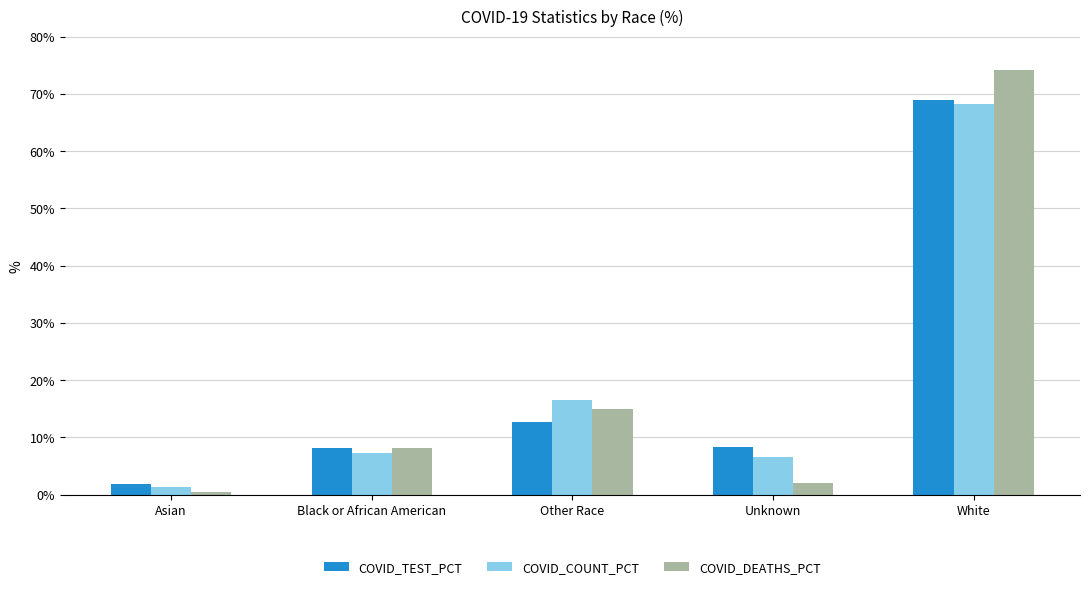

How many bars are there in each group?

3